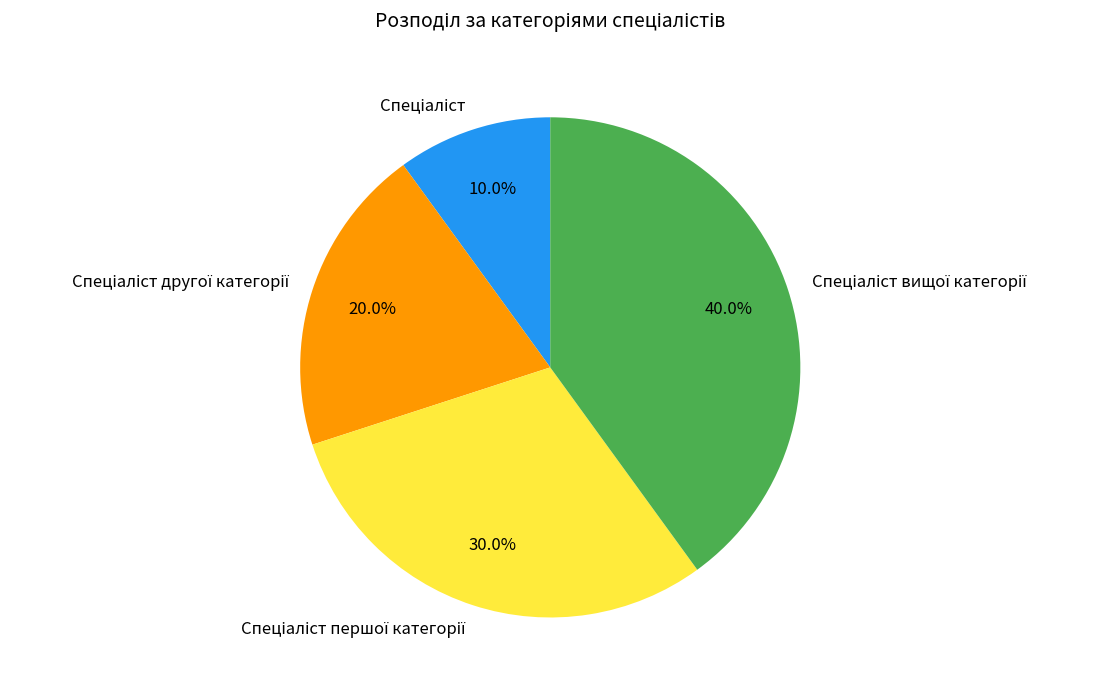

Does any single category account for the majority?

No